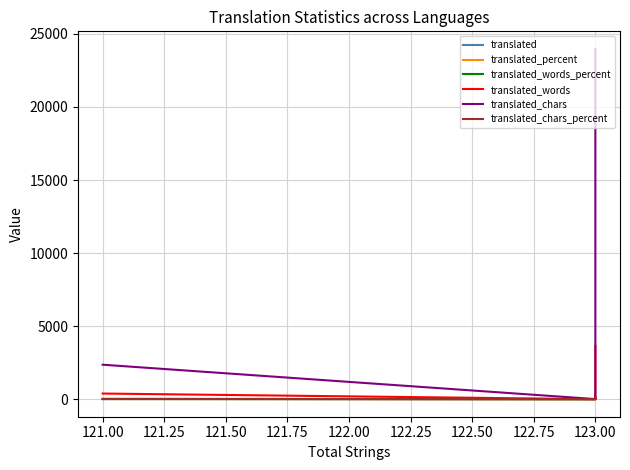

What is the value of the translated point at the 1st from the left?

123.0